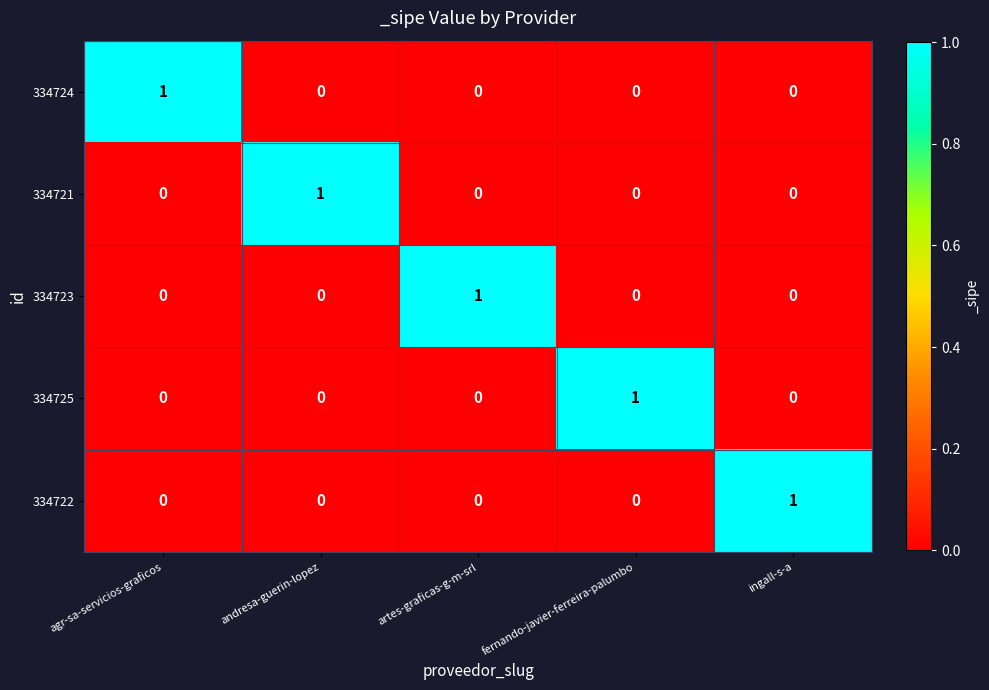

Reading left to right, list all the values displayed in this chart.

334724: agr-sa-servicios-graficos=1	andresa-guerin-lopez=0	artes-graficas-g-m-srl=0	fernando-javier-ferreira-palumbo=0	ingall-s-a=0
334721: agr-sa-servicios-graficos=0	andresa-guerin-lopez=1	artes-graficas-g-m-srl=0	fernando-javier-ferreira-palumbo=0	ingall-s-a=0
334723: agr-sa-servicios-graficos=0	andresa-guerin-lopez=0	artes-graficas-g-m-srl=1	fernando-javier-ferreira-palumbo=0	ingall-s-a=0
334725: agr-sa-servicios-graficos=0	andresa-guerin-lopez=0	artes-graficas-g-m-srl=0	fernando-javier-ferreira-palumbo=1	ingall-s-a=0
334722: agr-sa-servicios-graficos=0	andresa-guerin-lopez=0	artes-graficas-g-m-srl=0	fernando-javier-ferreira-palumbo=0	ingall-s-a=1